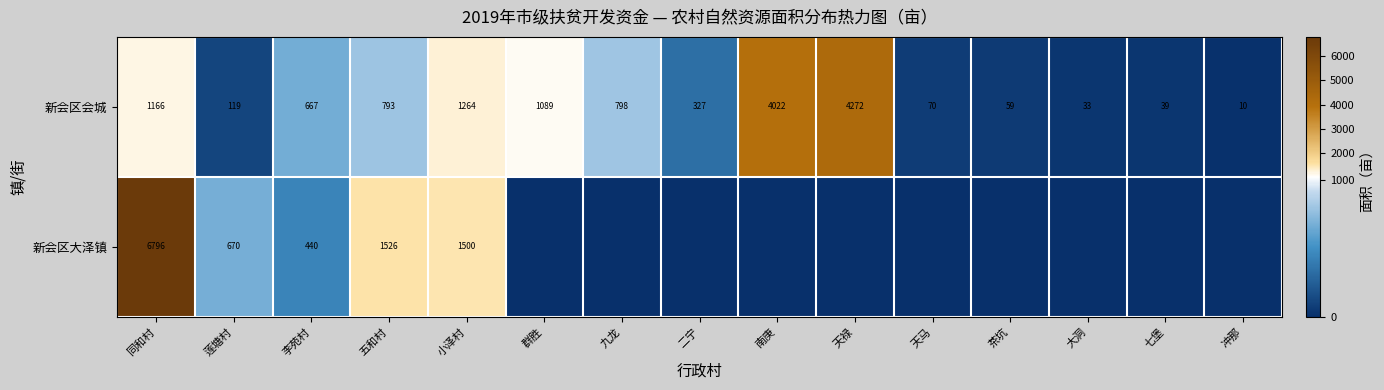

Which category has the lowest value across all series?

群胜